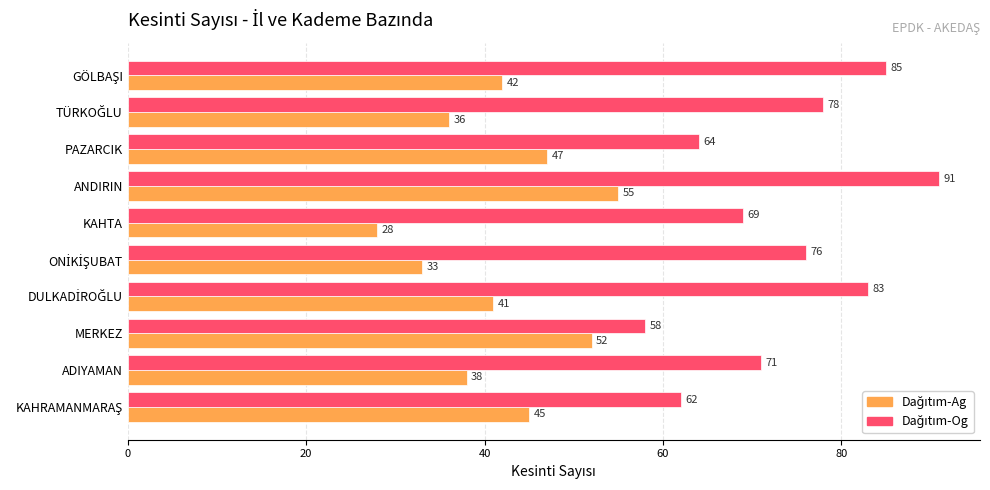

At which category is the sum across all series the highest?

ANDIRIN